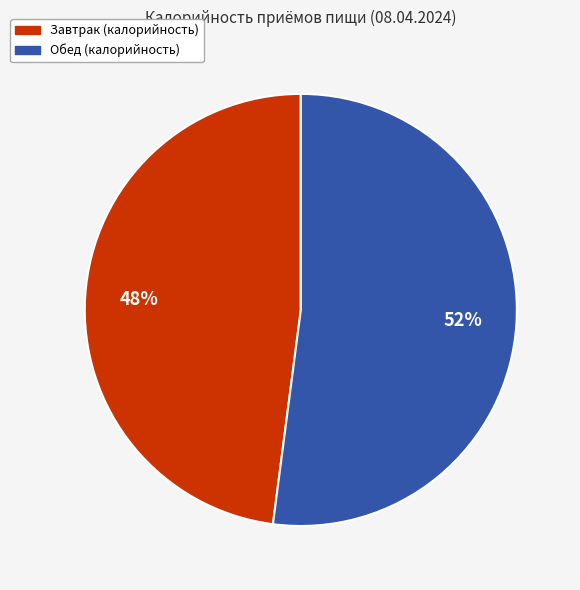

Count the number of slices in the pie.

2